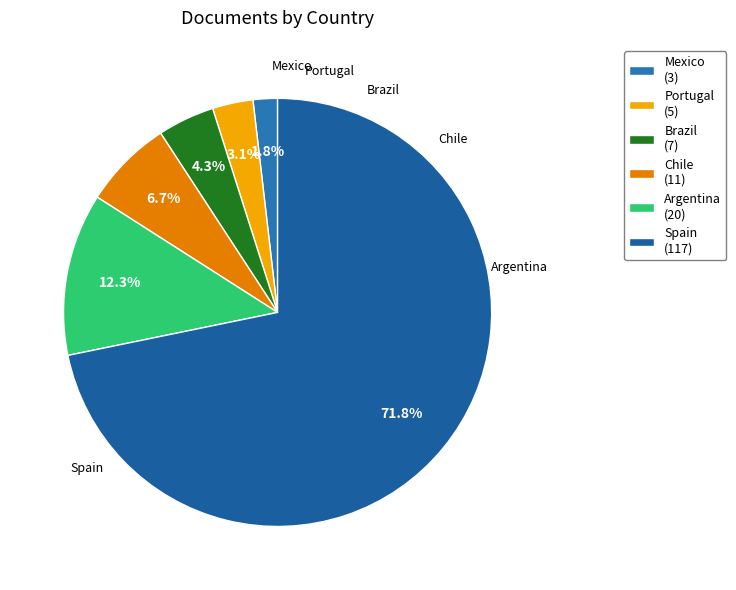

What is the ratio of the value at Chile to the value at Brazil?

1.6